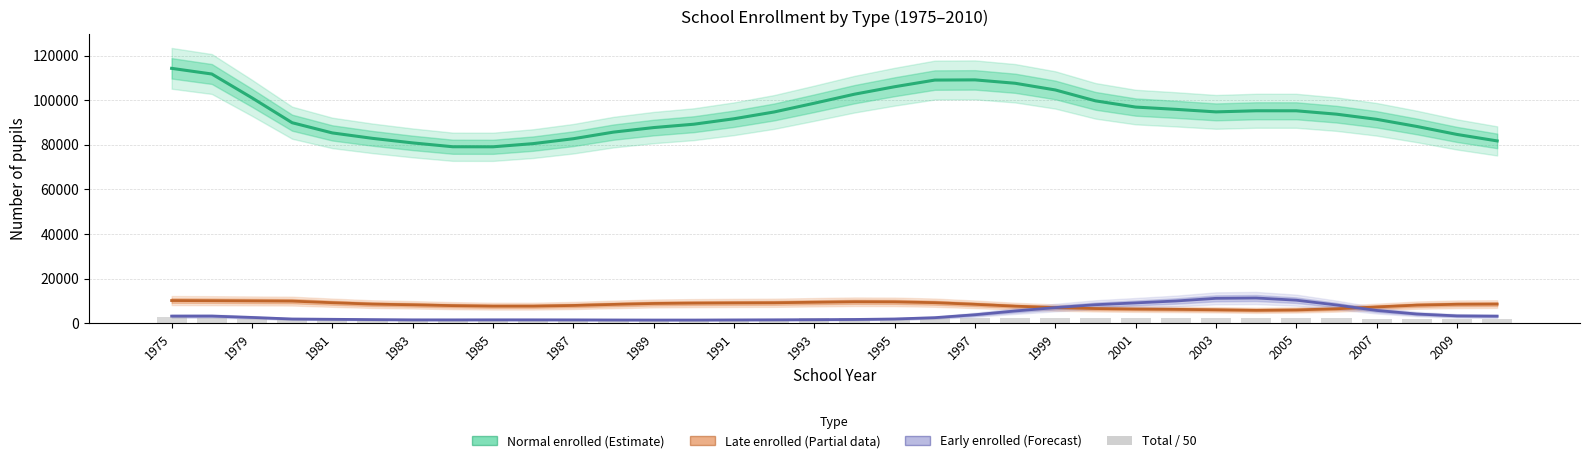

List the series in order of their peak value, lowest first.

Total / 50 (reference), Late enrolled (partial estimate), Early enrolled (forecast), Normal enrolled (estimate)